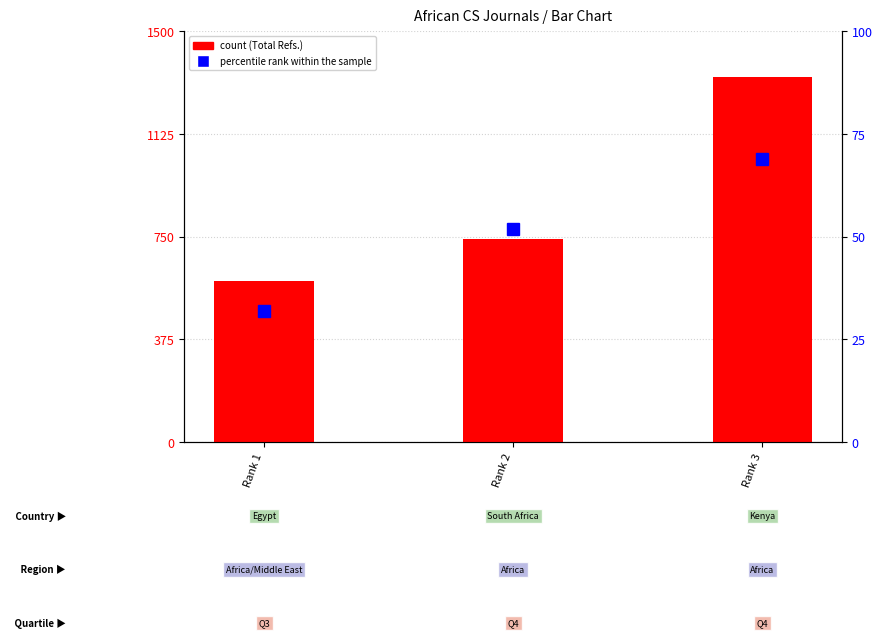

At which category is the sum across all series the highest?

Rank 3